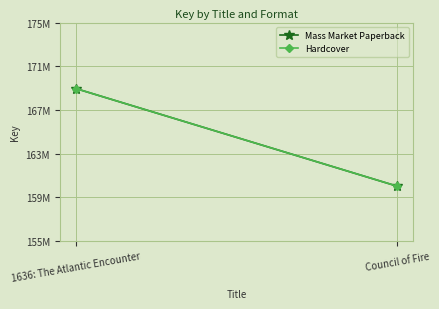

What is the difference between the Hardcover values at Council of Fire and 1636: The Atlantic Encounter?

8926823